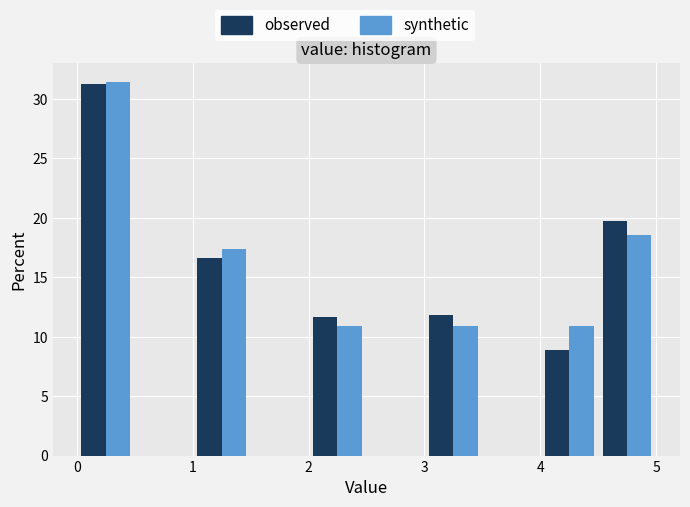

What is the height of the synthetic bar covering 0.0 to 0.5 on the x-axis? The values are not printed on the chart, so give them approximately, as read against the axis.

31.5